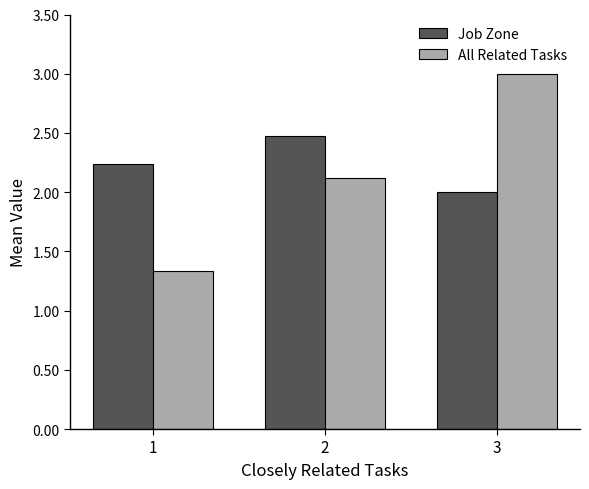

Is it true that All Related Tasks equals 3.0 at 3?

True